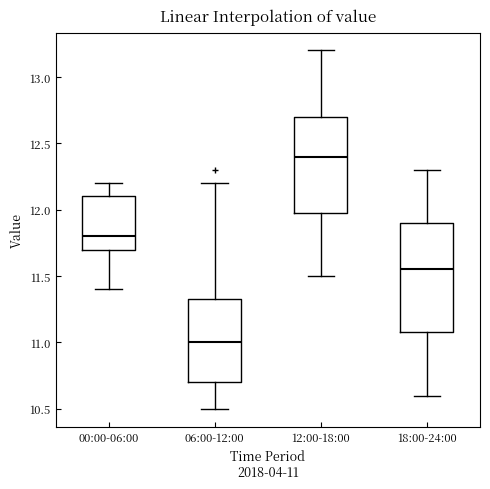

Which box's median line is the lowest?

06:00-12:00